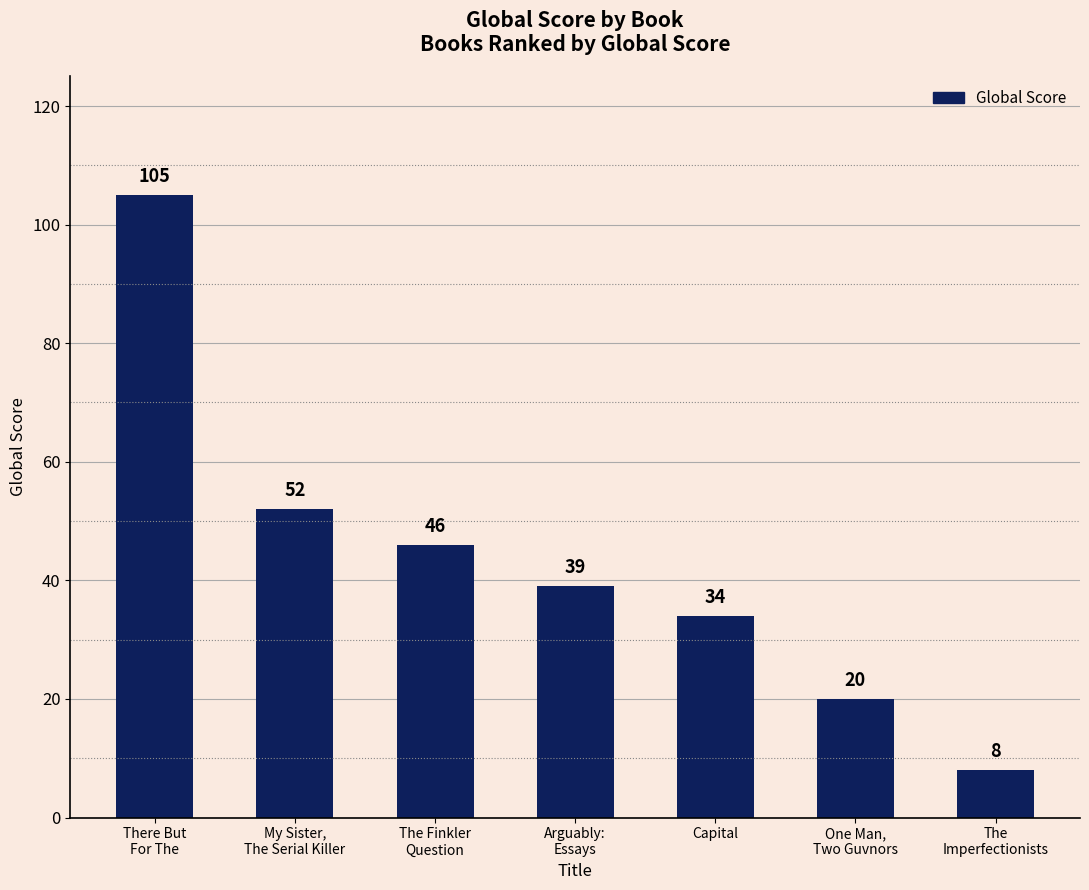

How many bars are there in total?

7